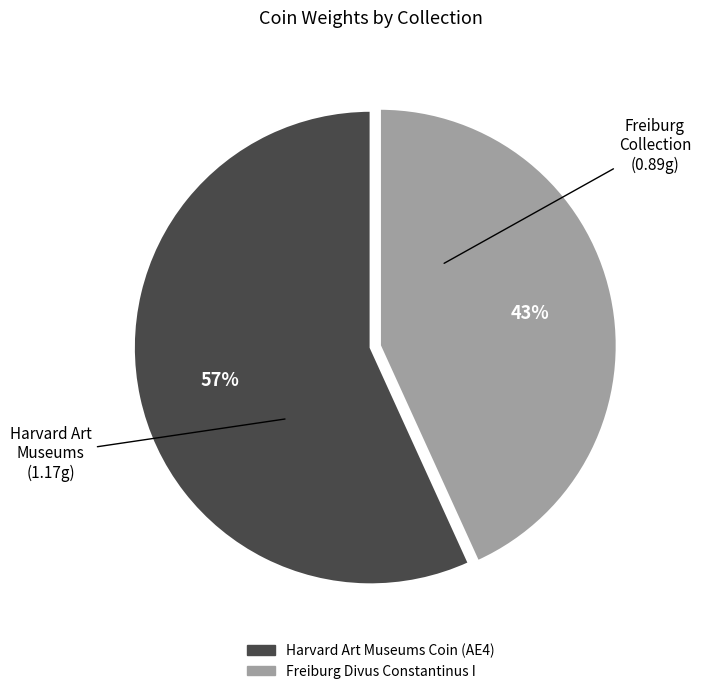

Is Freiburg Divus Constantinus I the majority of the pie?

No